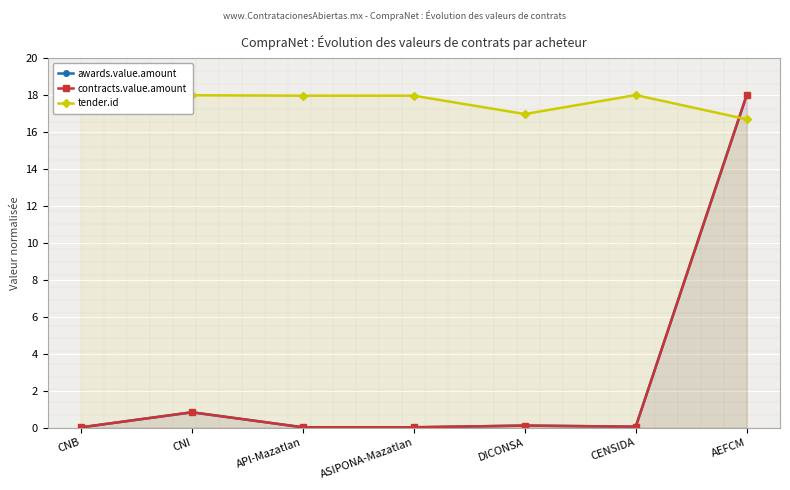

Where do awards.value.amount and tender.id first cross each other?

CENSIDA and AEFCM